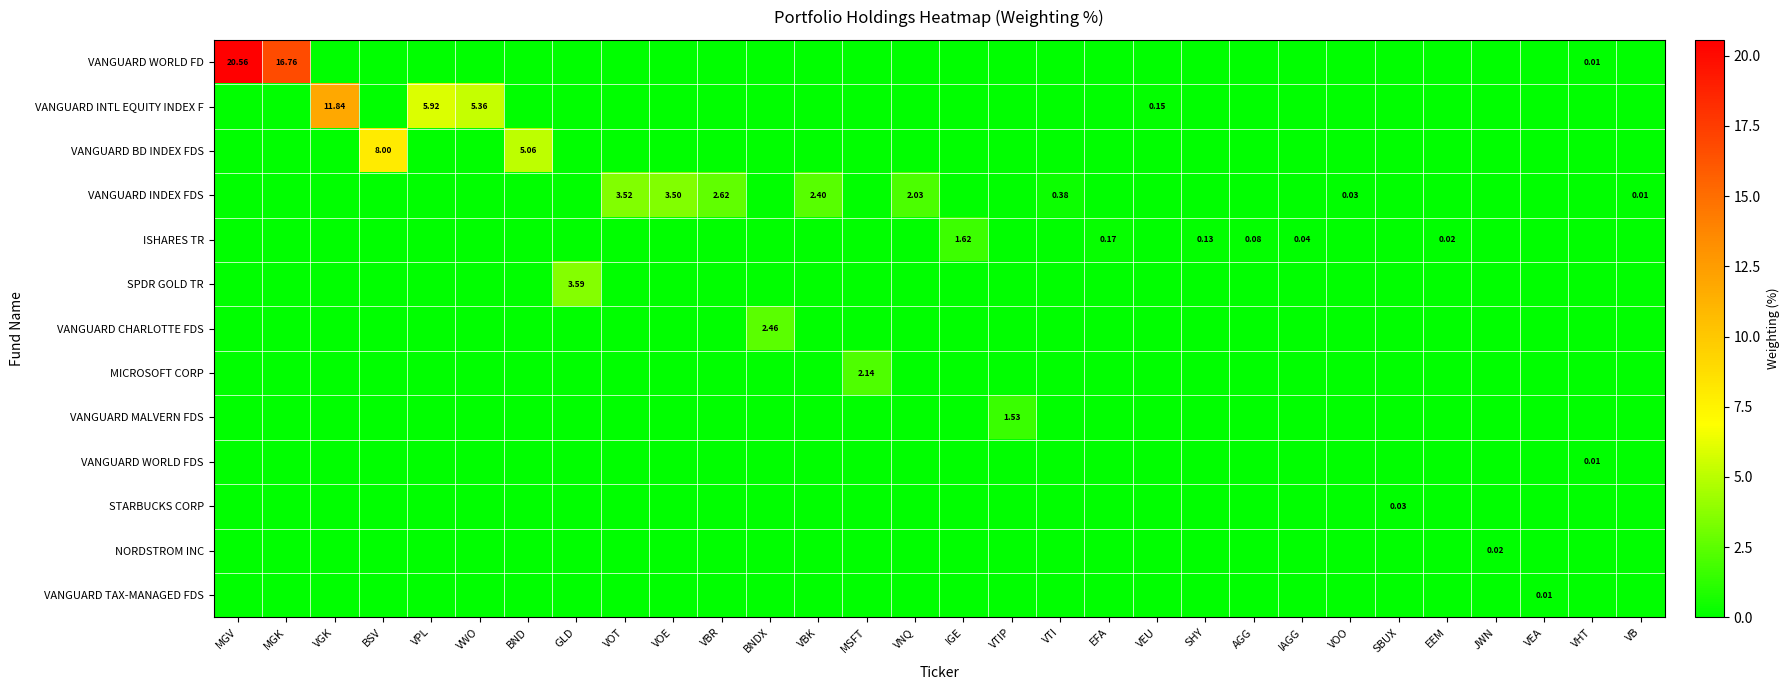

Is the value of VANGUARD MALVERN FDS at VGK greater than the value of MICROSOFT CORP at IAGG?

No